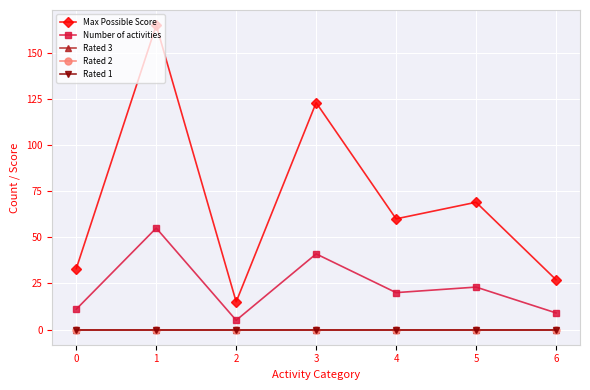

Reading left to right, list all the values displayed in this chart.

Max Possible Score: 33	165	15	123	60	69	27
Number of activities: 11	55	5	41	20	23	9
Rated 3: 0	0	0	0	0	0	0
Rated 2: 0	0	0	0	0	0	0
Rated 1: 0	0	0	0	0	0	0